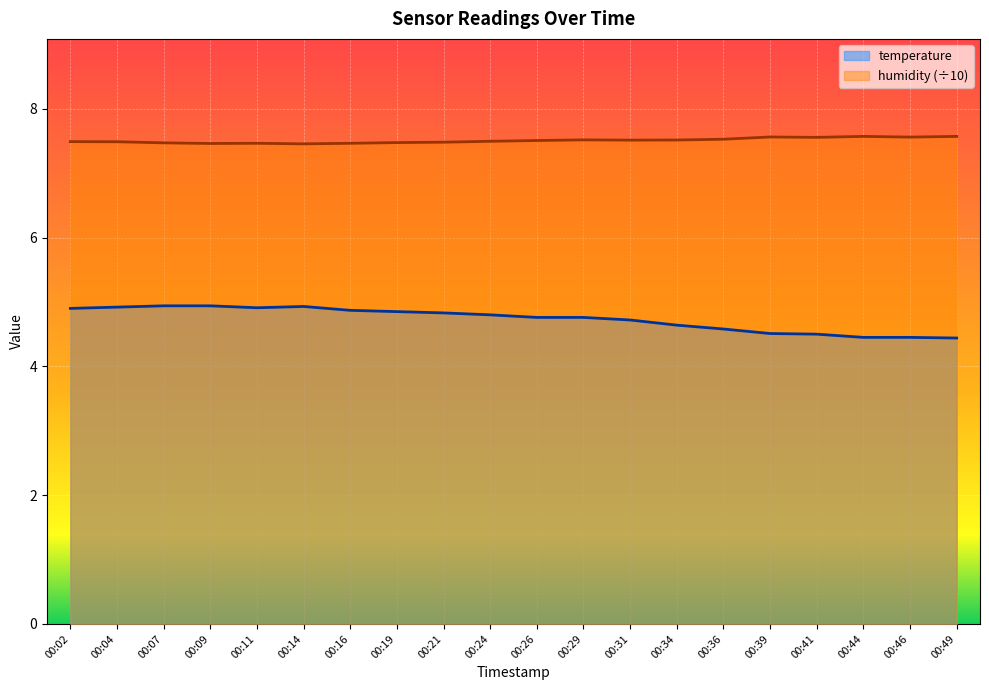

Between 00:34 and 00:19, which is larger?

00:19